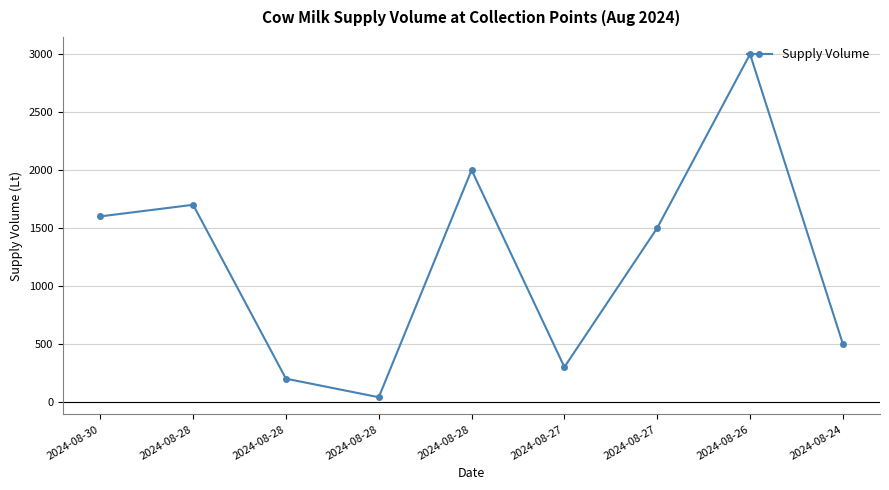

How many series are shown in this chart?

1